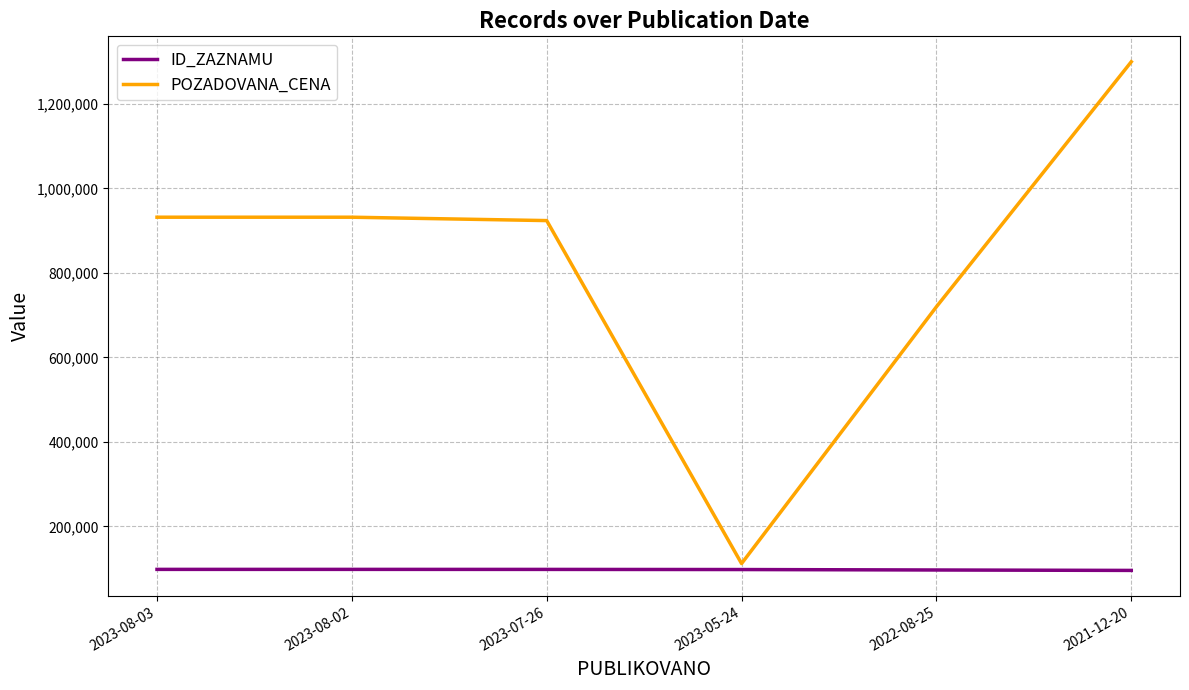

What are all the series names shown in the legend?

ID_ZAZNAMU, POZADOVANA_CENA